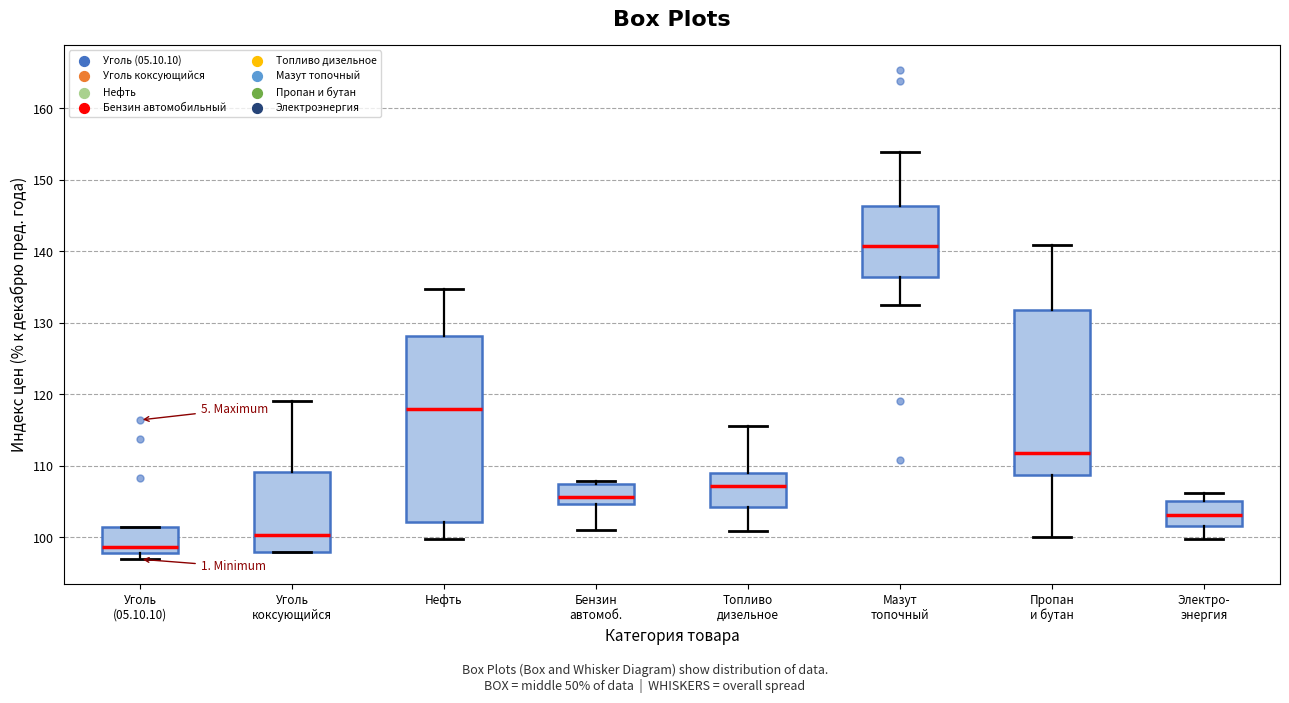

Reading left to right, transcribe this box plot: for each box, give where its median line is, the range the box spans, and where its two whiskers end, as read against the y-axis. The values are not printed on the chart, so give them approximately, as read against the axis.

Уголь (05.10.10): median 99, box 98 to 101, whiskers 97 to 101
Уголь коксующийся: median 100, box 98 to 109, whiskers 98 to 119
Нефть: median 118, box 102 to 128, whiskers 100 to 135
Бензин автомоб.: median 106, box 105 to 108, whiskers 101 to 108 (just above the box's upper edge)
Топливо дизельное: median 107, box 104 to 109, whiskers 101 to 116
Мазут топочный: median 141, box 136 to 146, whiskers 133 to 154
Пропан и бутан: median 112, box 109 to 132, whiskers 100 to 141
Электро- энергия: median 103, box 102 to 105, whiskers 100 to 106